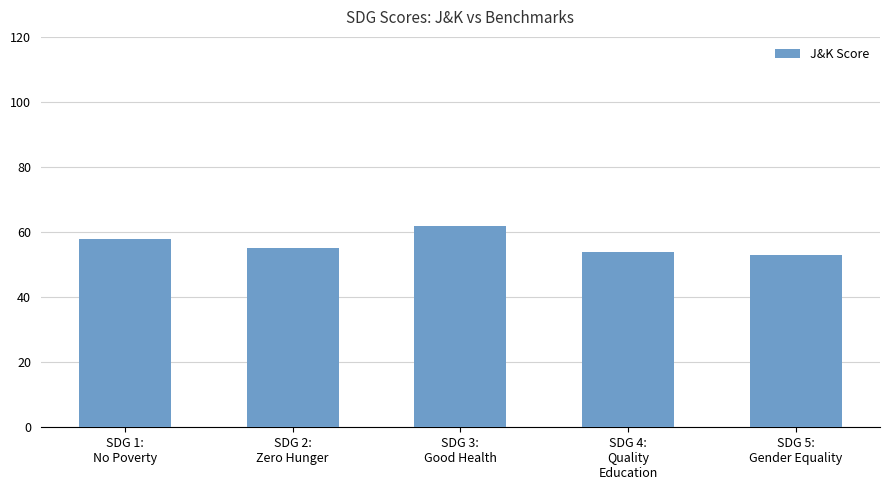

List the labels in order of value, largest first.

SDG 3:
Good Health, SDG 1:
No Poverty, SDG 2:
Zero Hunger, SDG 4:
Quality
Education, SDG 5:
Gender Equality